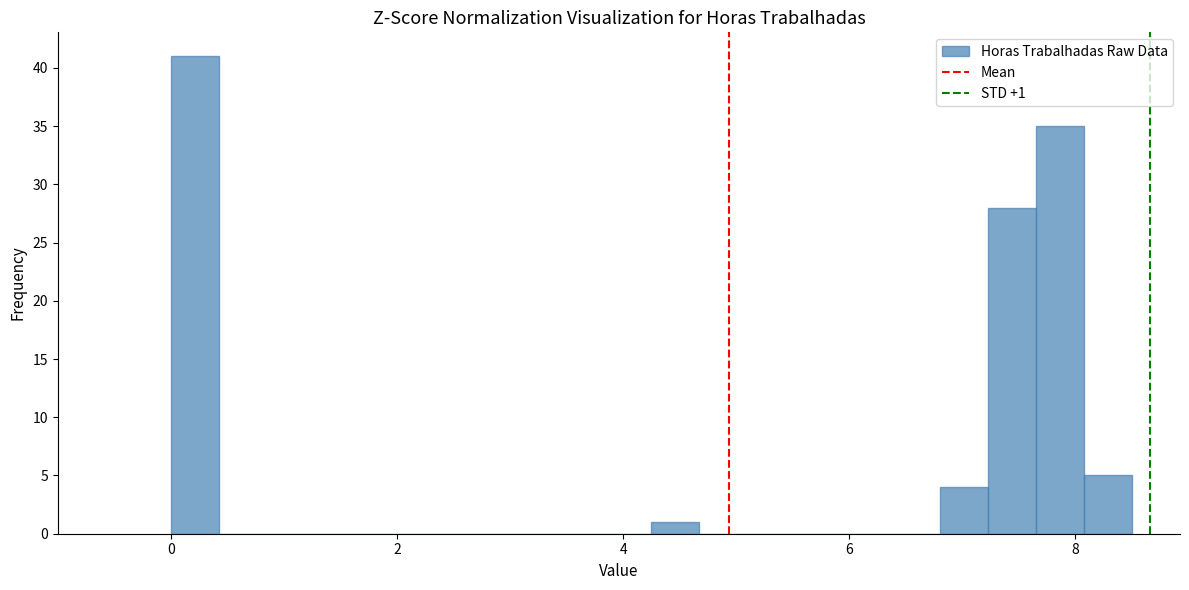

Read against the x-axis, roughly where is the centre of the tallest bar?

0.2